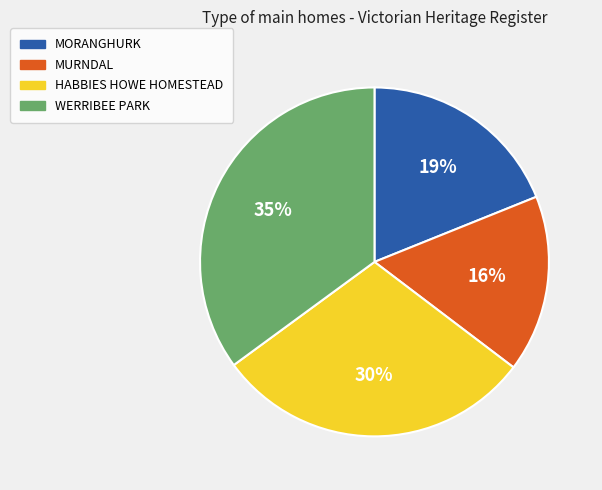

Rank the categories by value from highest to lowest.

WERRIBEE PARK, HABBIES HOWE HOMESTEAD, MORANGHURK, MURNDAL